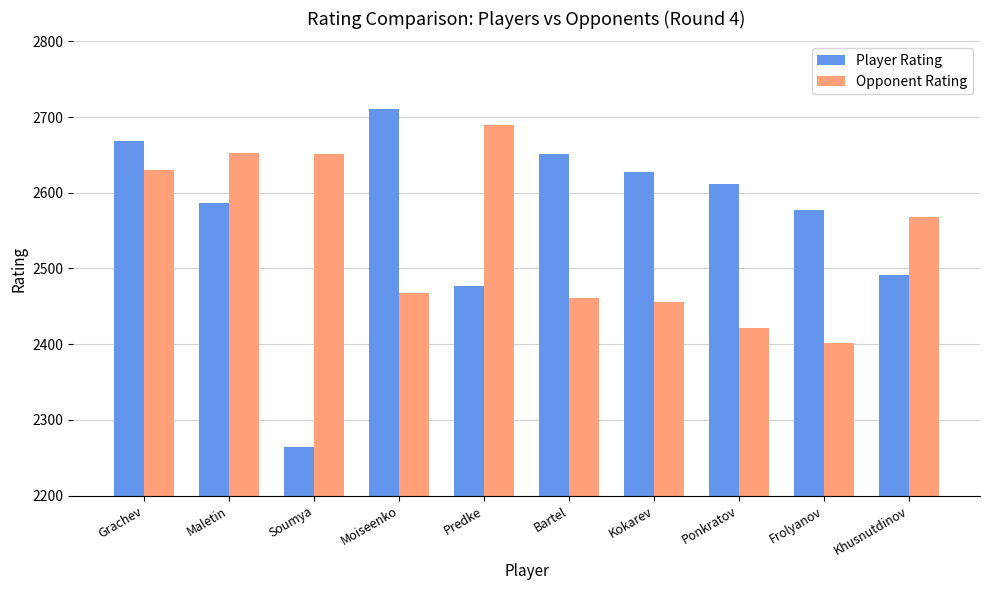

What is the minimum value for Player Rating?

2264